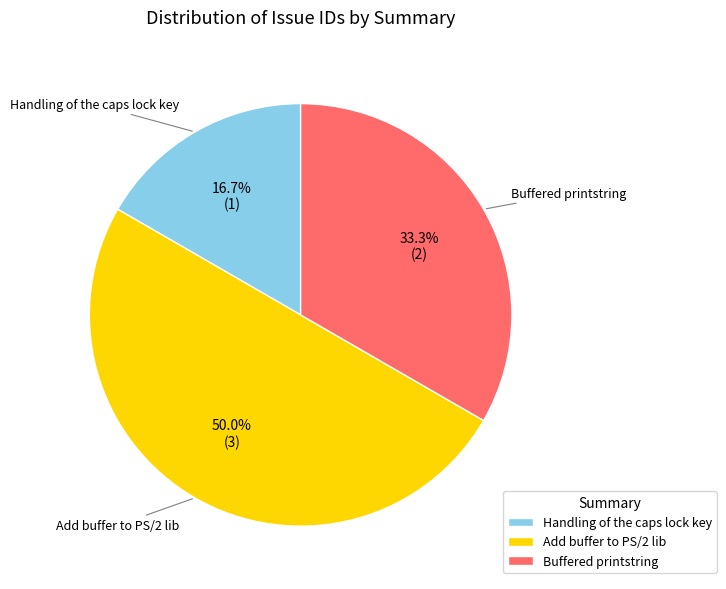

What percentage is NOT represented by Buffered printstring?

66.7%